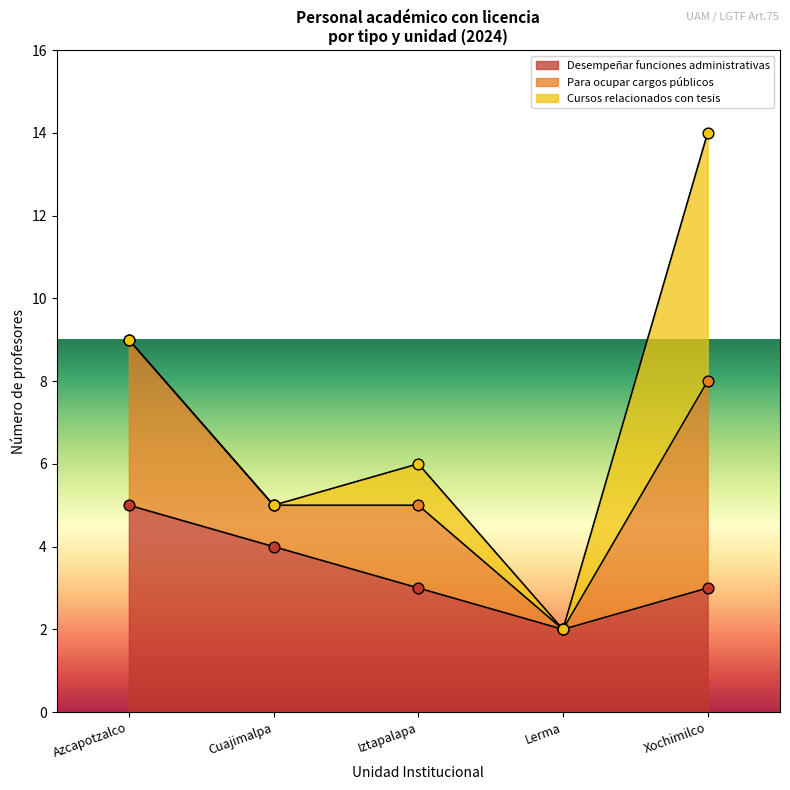

Which series has the largest total across all categories?

Desempeñar funciones administrativas